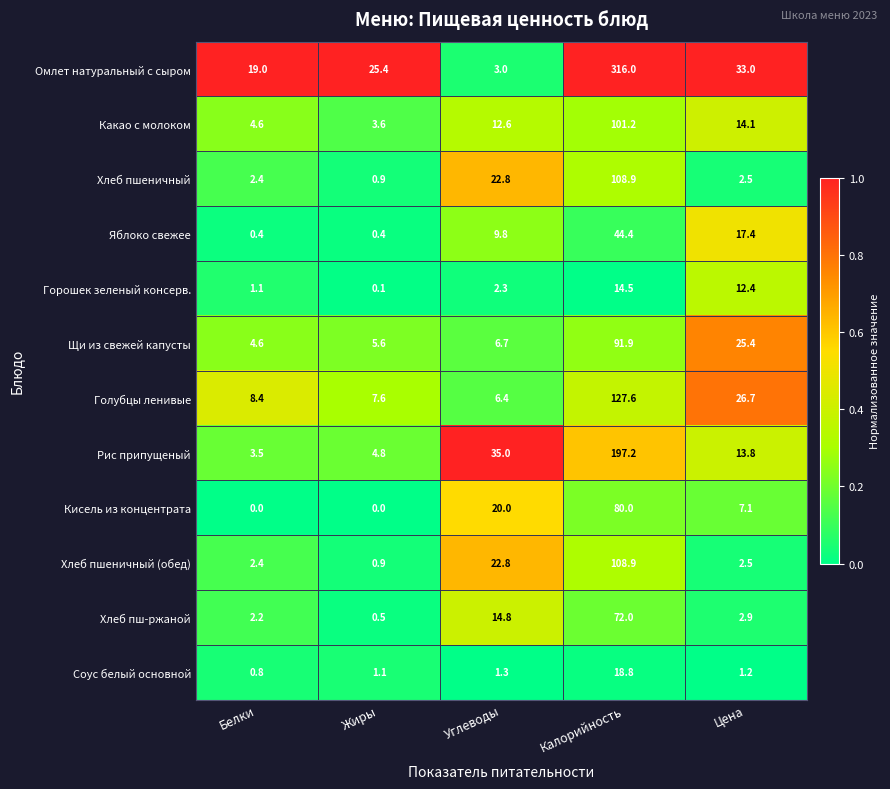

Which series has the largest total across all categories?

Омлет натуральный с сыром